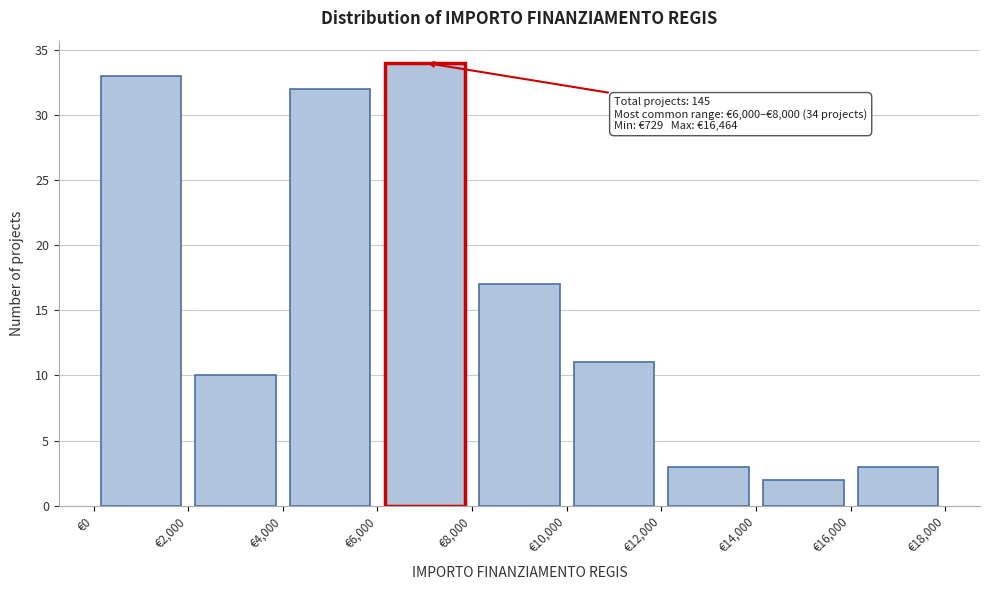

Which range on the x-axis has the tallest bar?

6000 to 8000